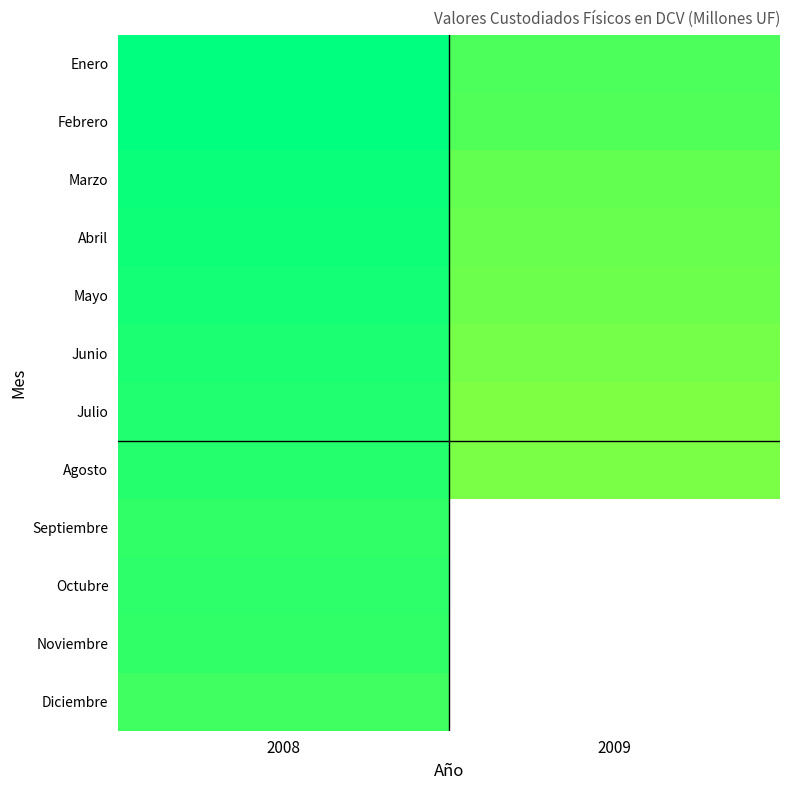

Which category has the highest value across all series?

2008